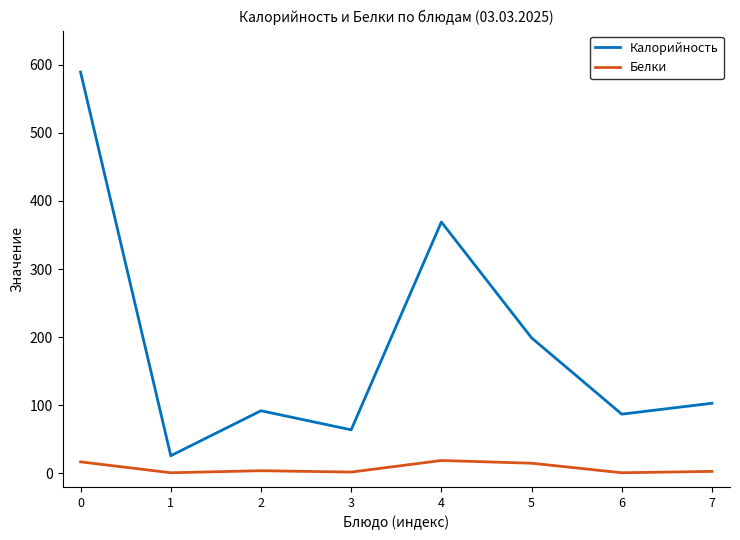

The value of Калорийность at 0 is 589. True or false?

True